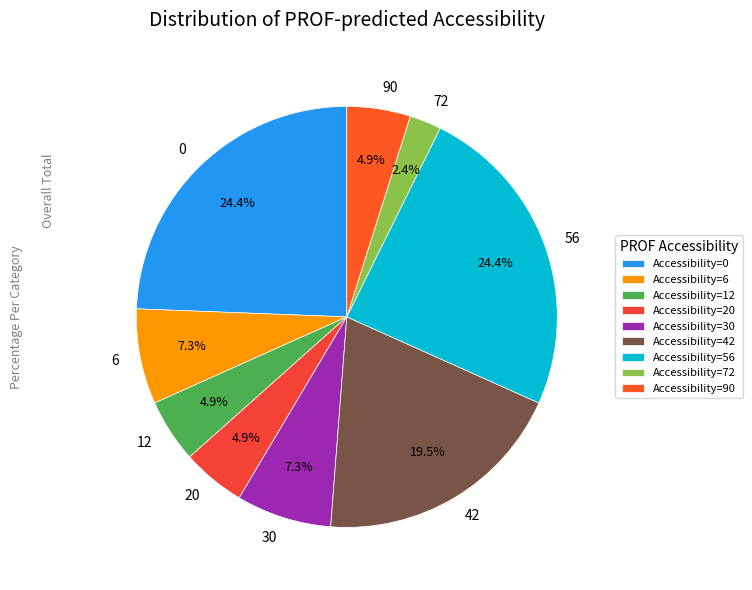

How many slices are in this pie chart?

9